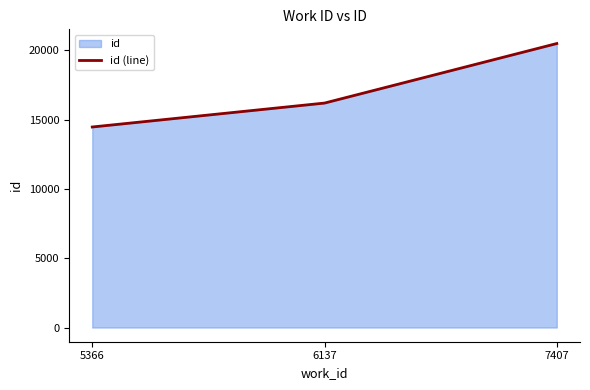

At which label does the data first exceed 16190?

7407